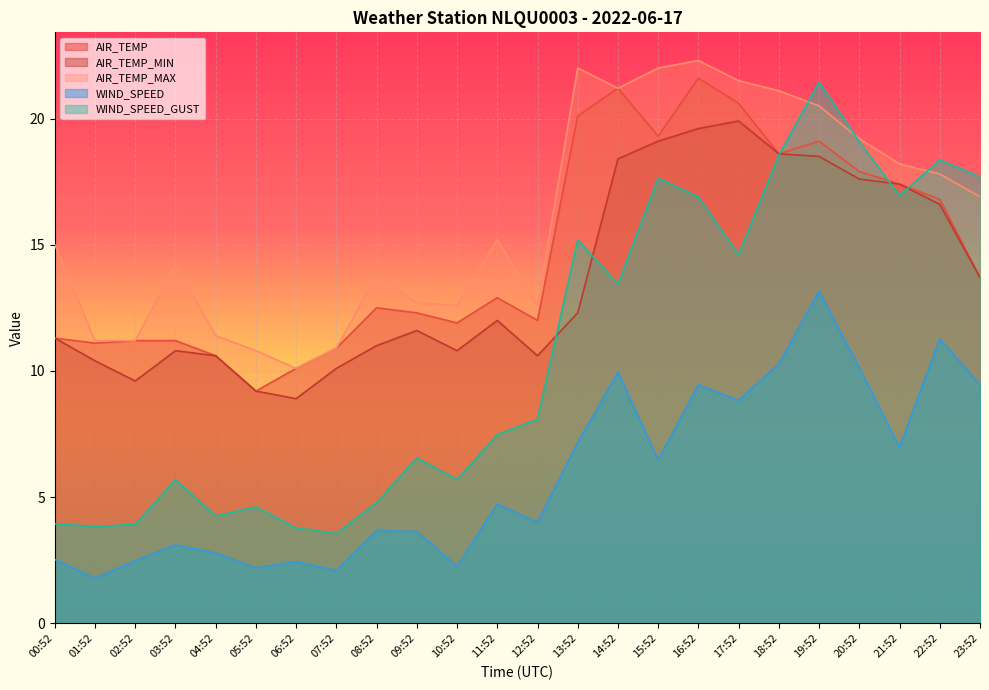

Where does the WIND_SPEED series first go above 4?

11:52